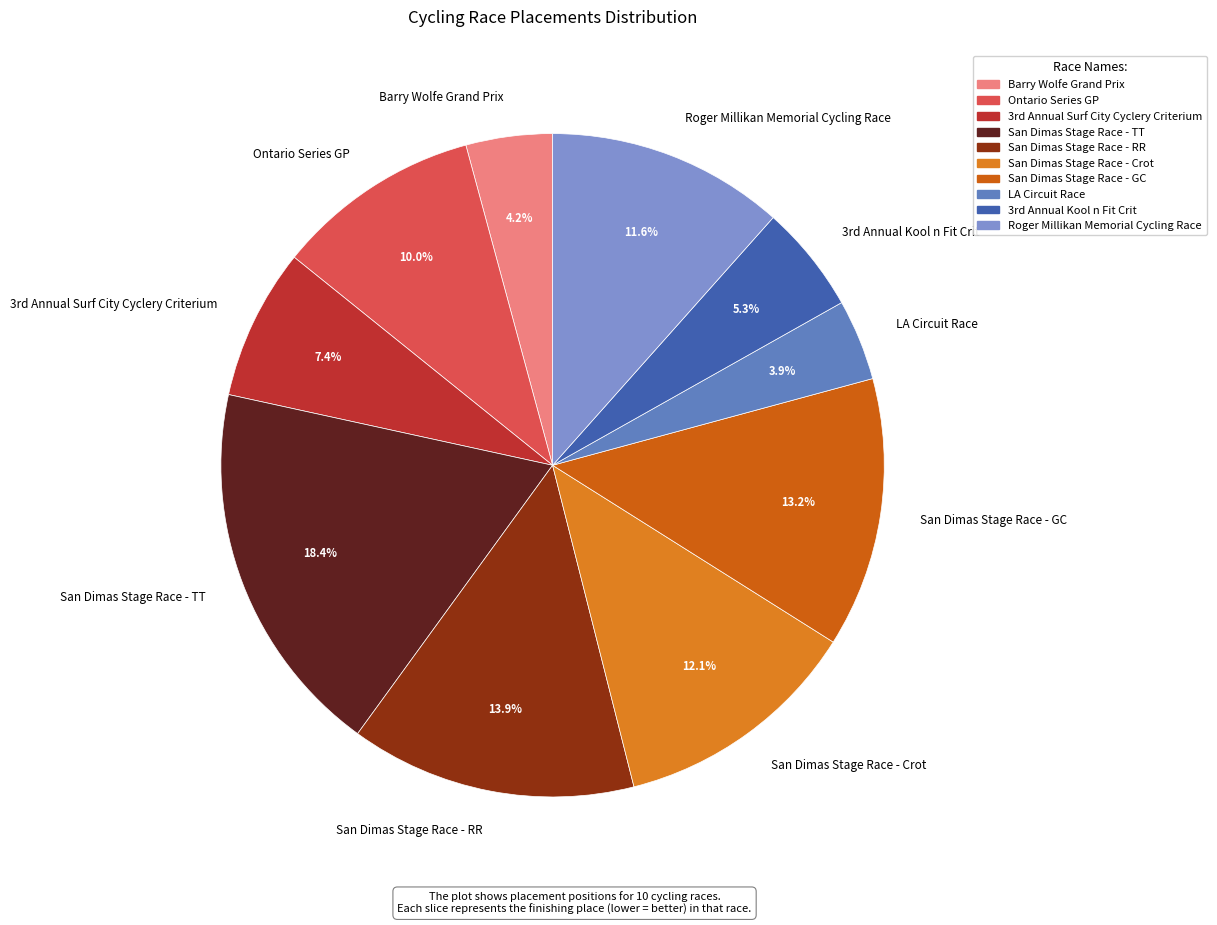

What percentage is NOT represented by Ontario Series GP?

90.0%